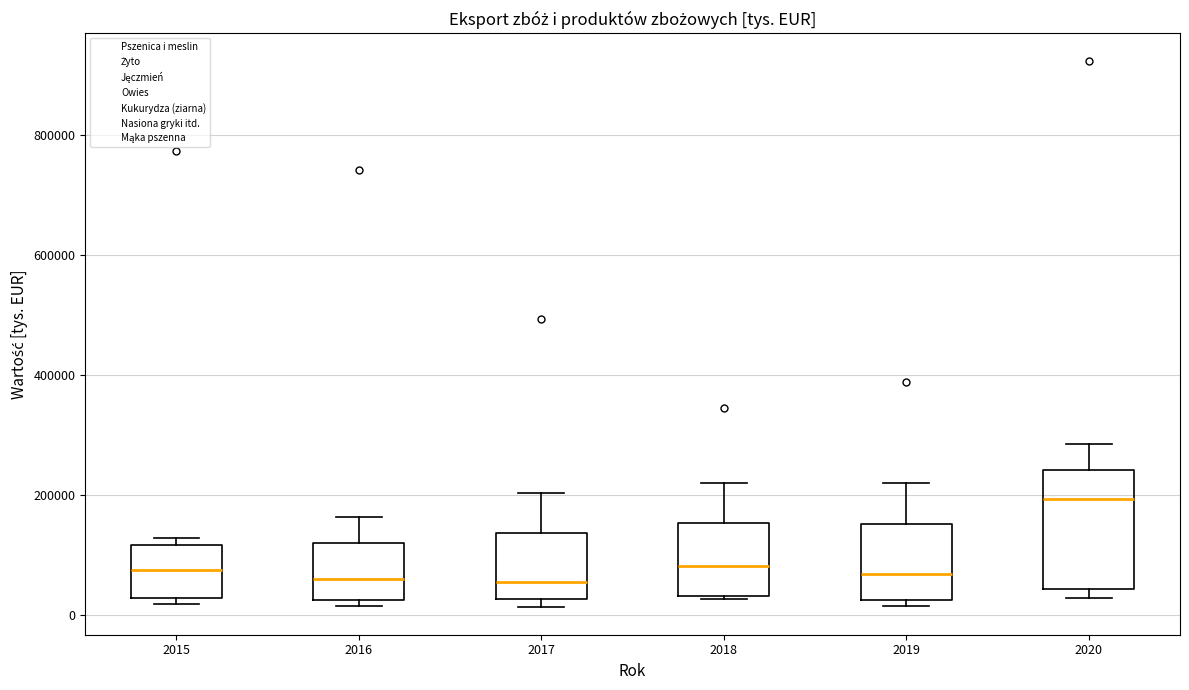

Where is the lower edge of the box at x = 2015 on the y-axis? The values are not printed on the chart, so give them approximately, as read against the axis.

20000